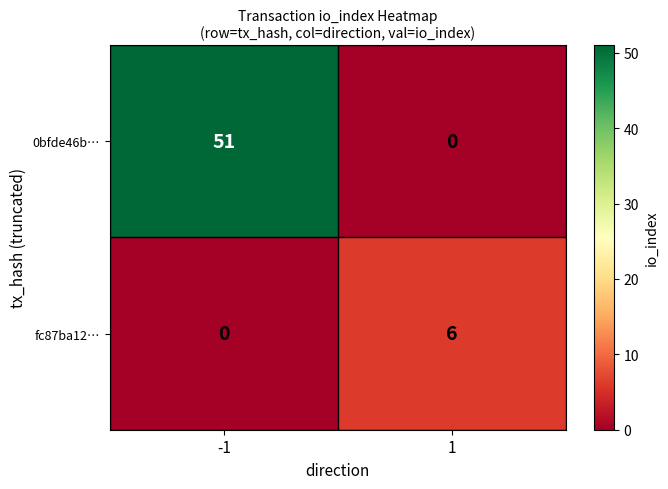

Which series has the widest spread of values?

0bfde46b…